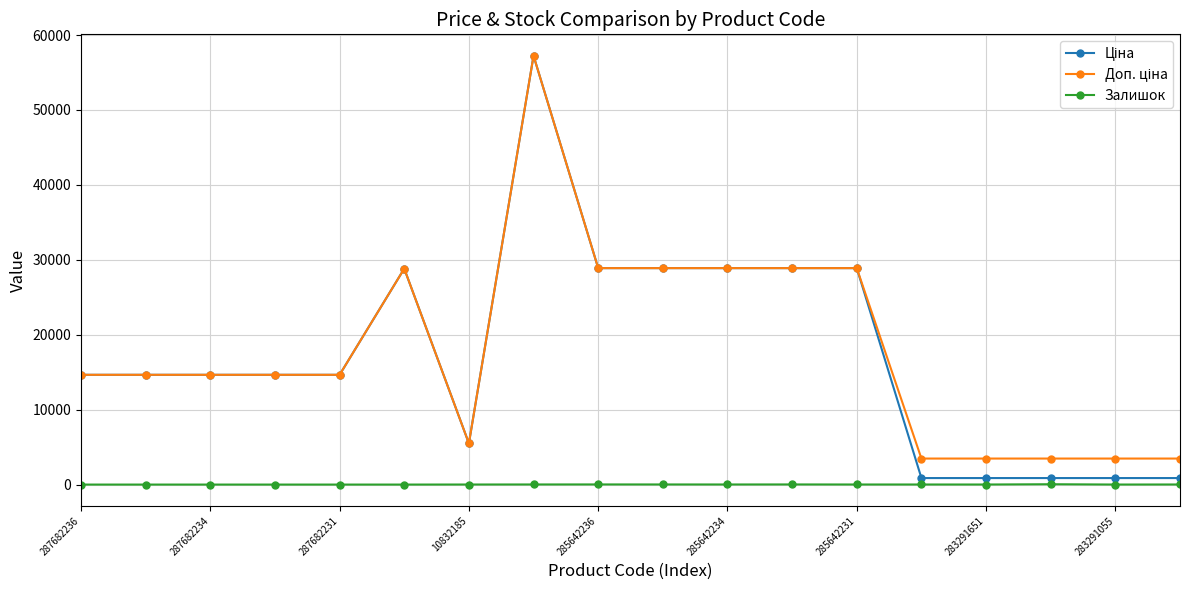

What is the maximum value shown in the chart?

57235.5